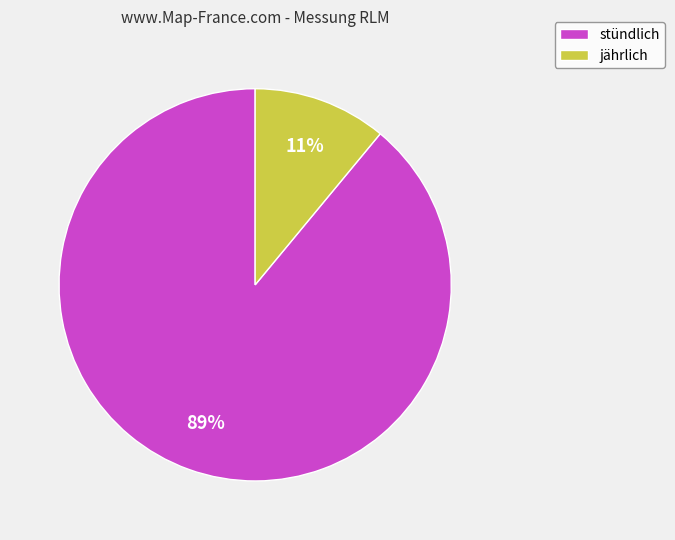

Which has a higher value, jährlich or stündlich?

stündlich